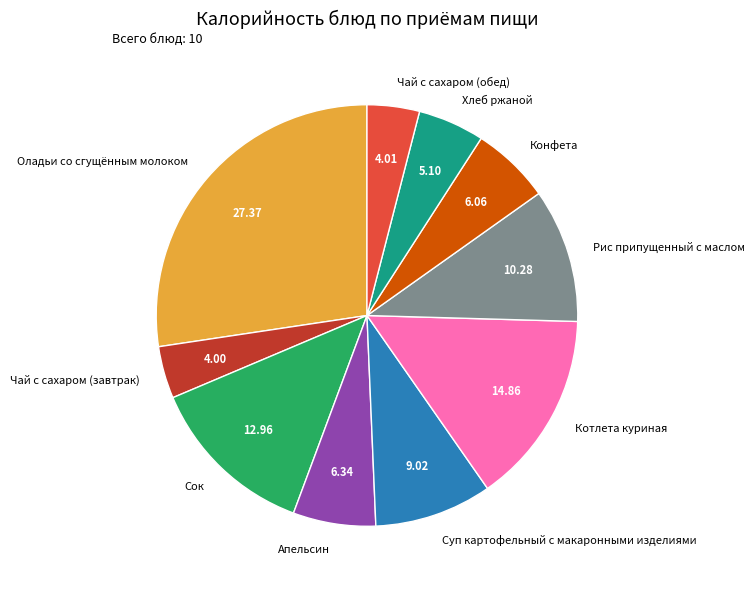

Combined, do Рис припущенный с маслом and Чай с сахаром (обед) account for over 50%?

No